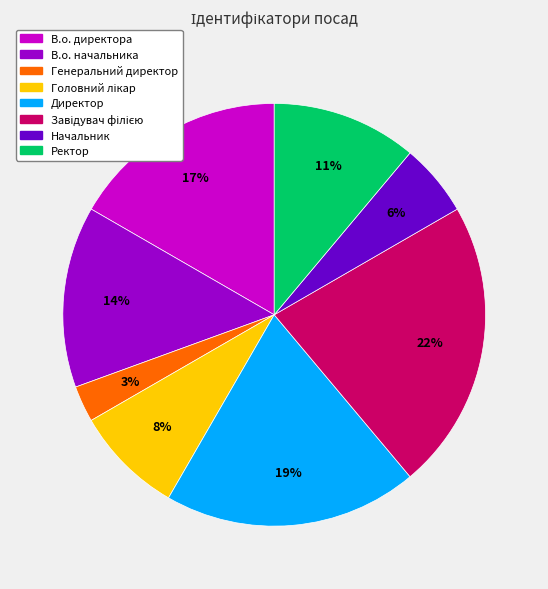

Is the sum of Начальник and В.о. начальника greater than half?

No